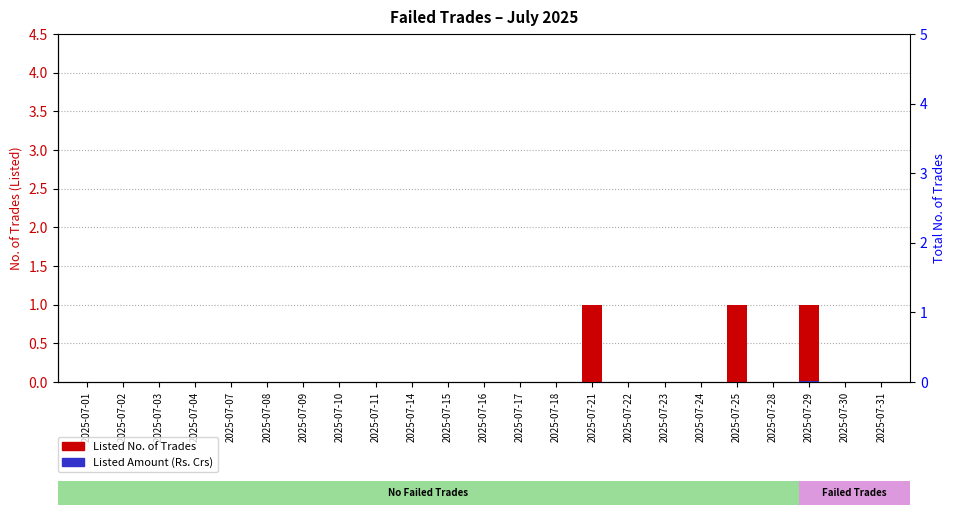

Where is Total No. of Trades nearest to the value 0?

2025-07-01